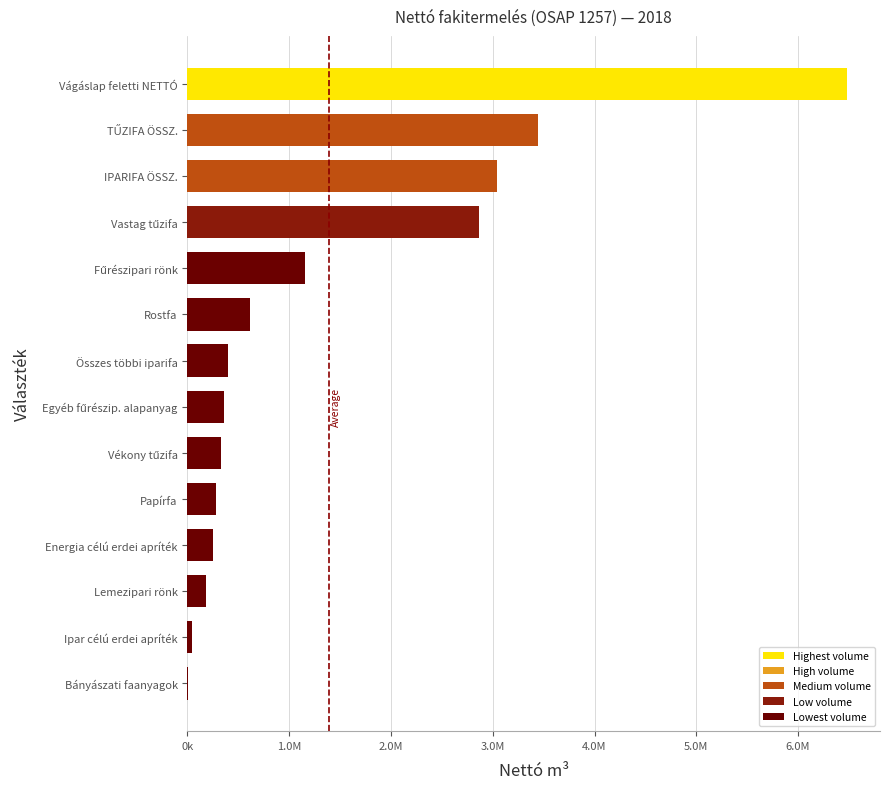

Are the bars horizontal?

Yes